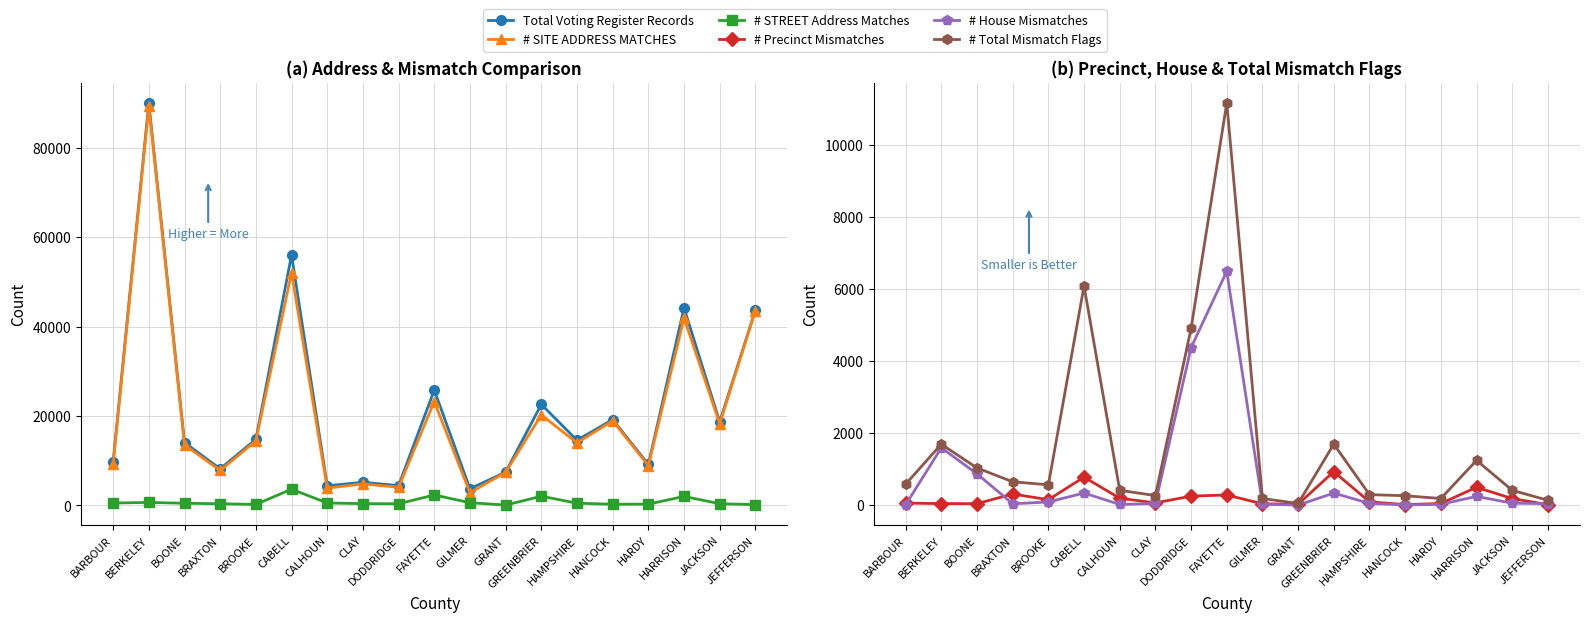

Where does the # Total Mismatch Flags series first go above 564?

BARBOUR